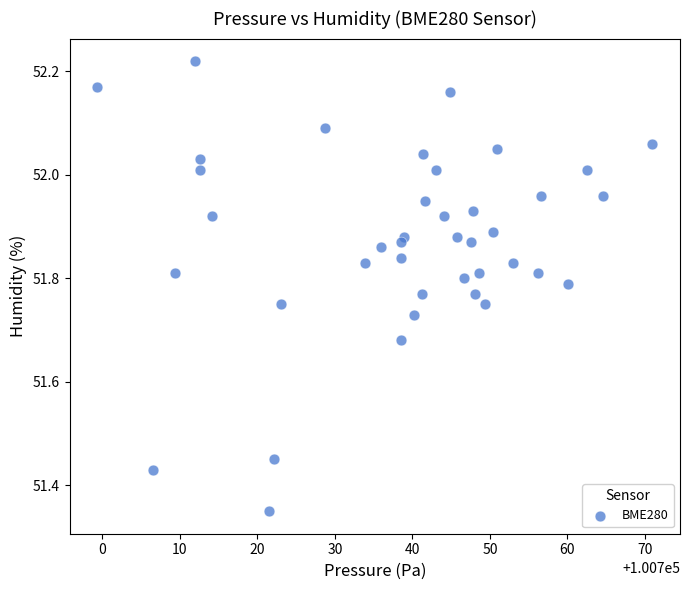

What is the range of Y values (max minus min)?

0.9